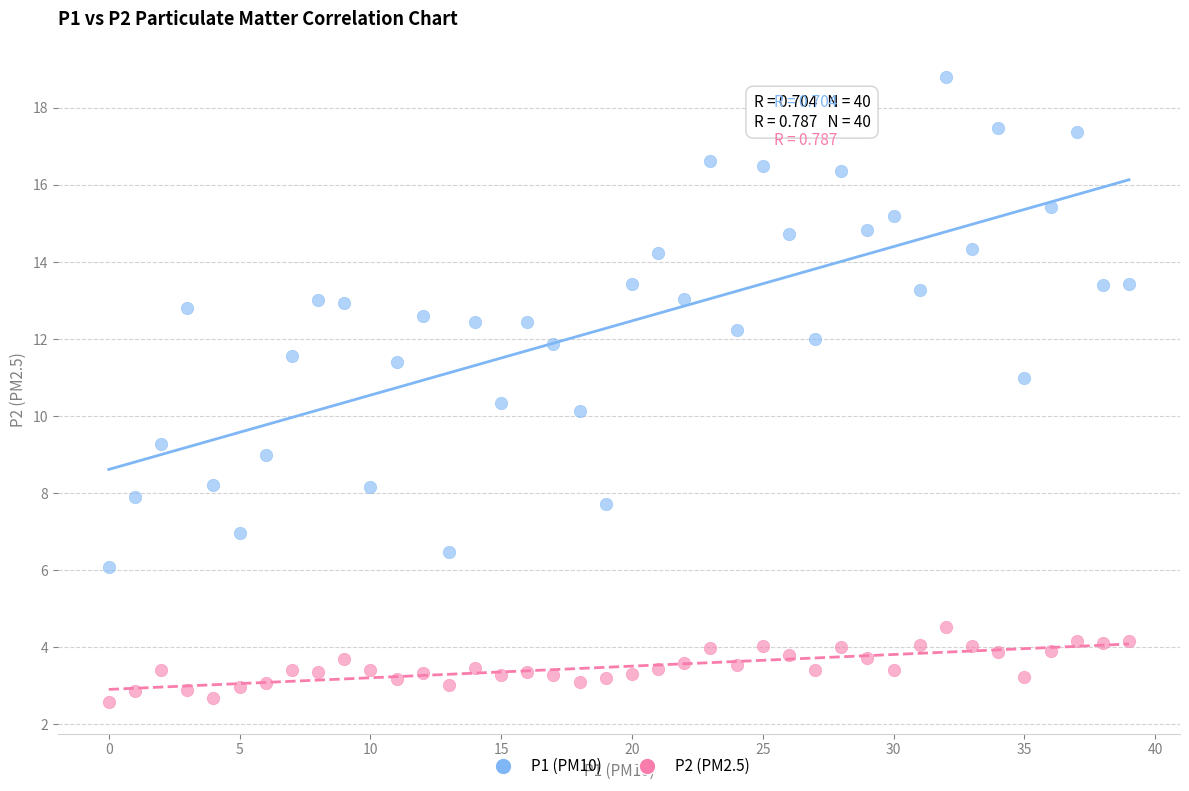

Which series reaches the maximum Y coordinate?

P1 (PM10)